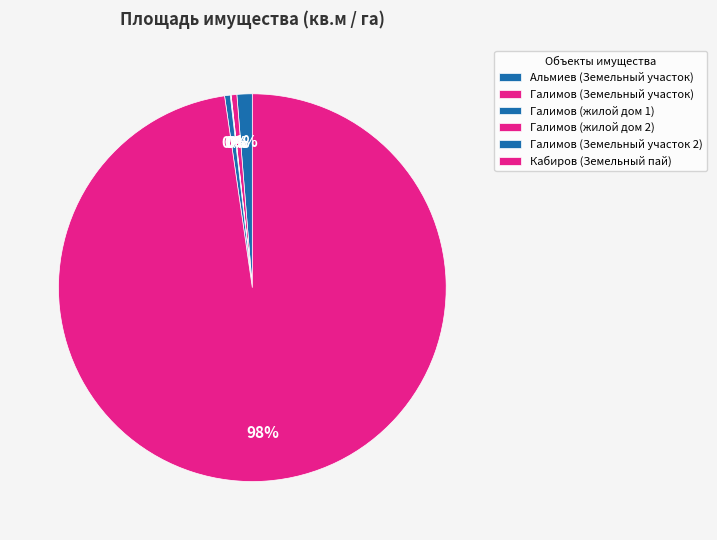

What is the smallest slice in the pie chart?

Галимов (жилой дом 1)